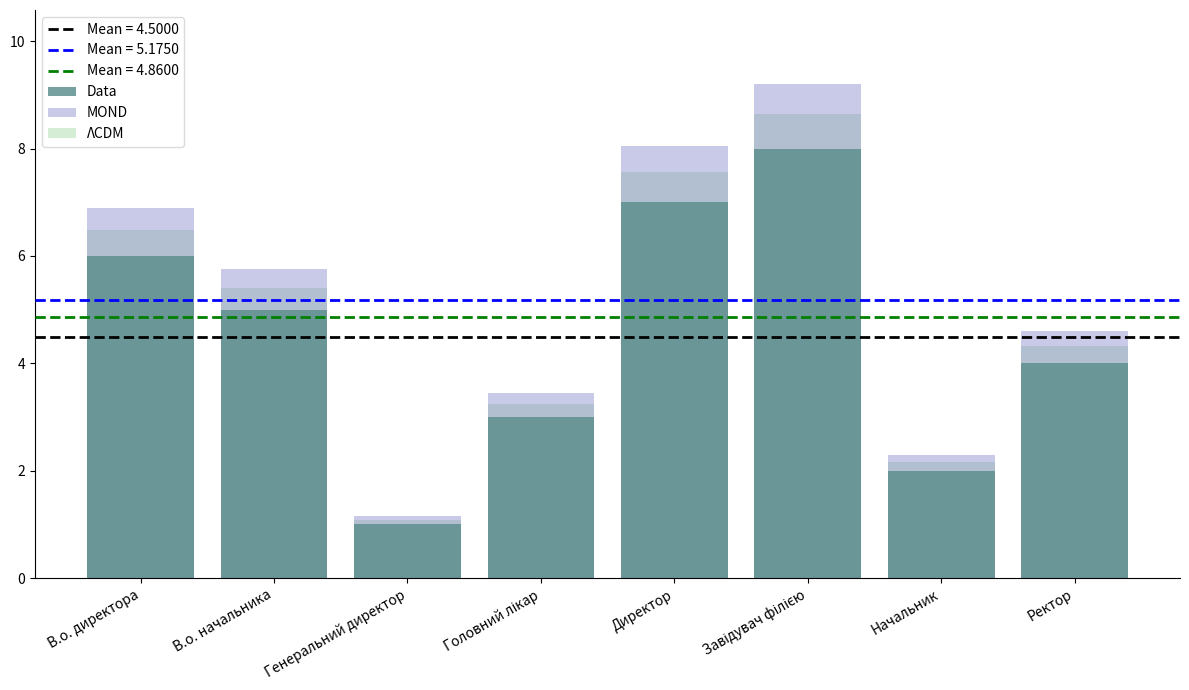

At which label does Data reach its peak?

Завідувач філією